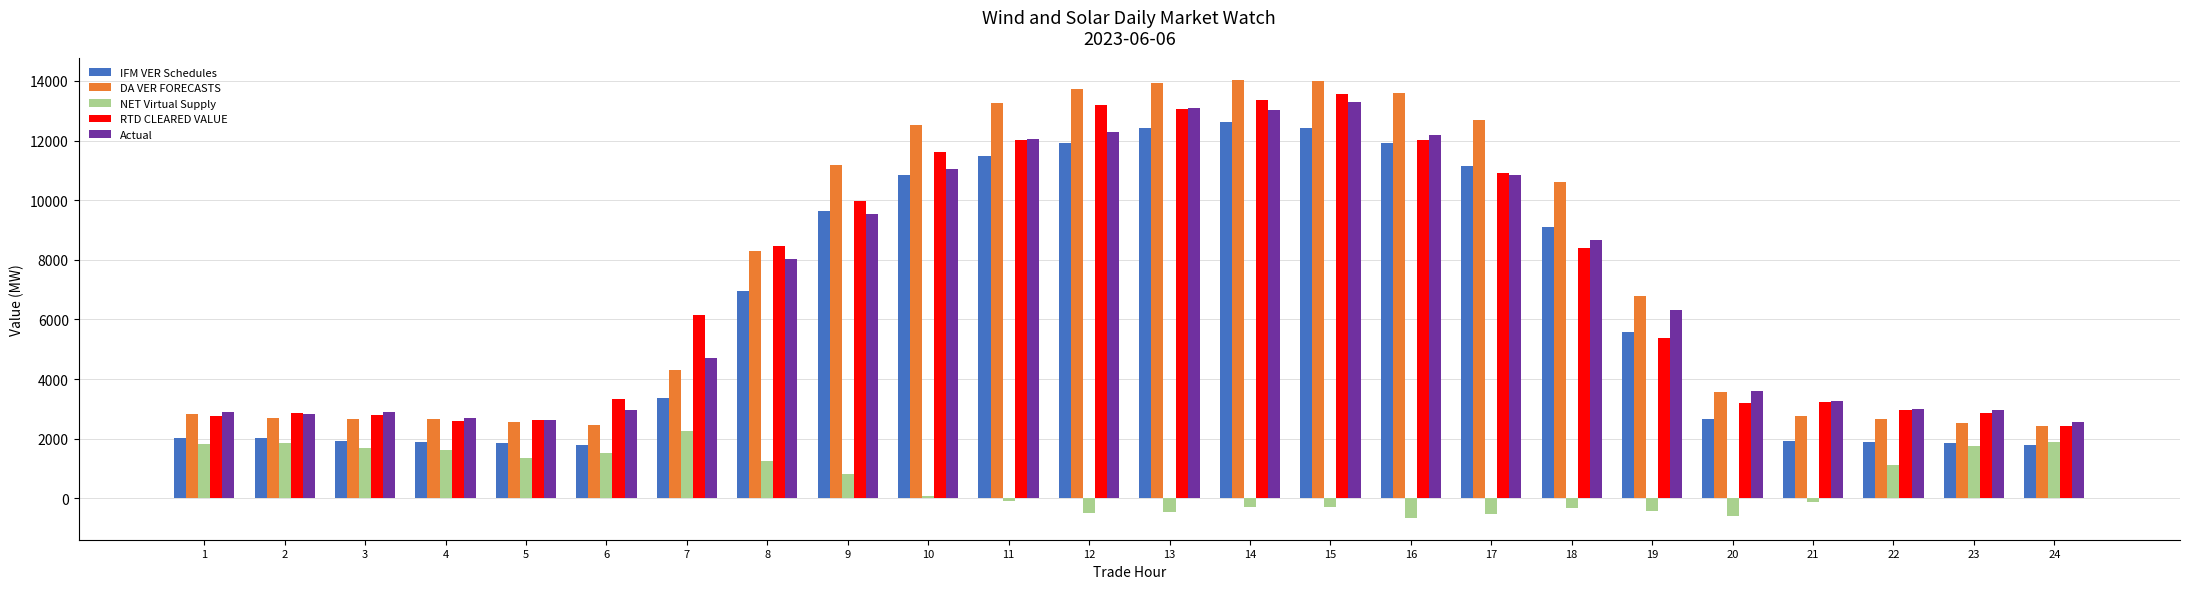

What is the minimum value shown in the chart?

-651.9